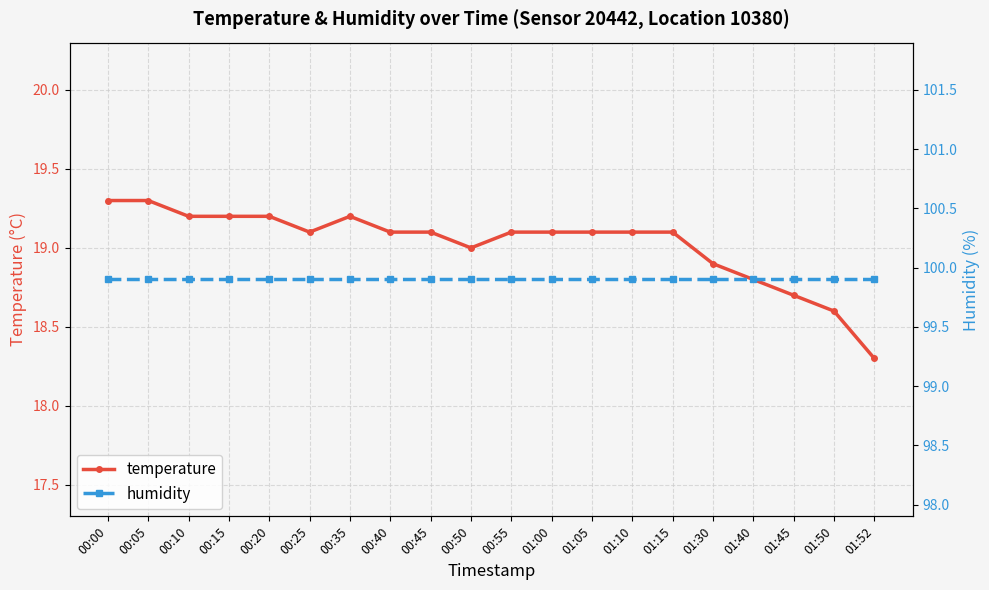

True or false: humidity and temperature cross at least once.

False